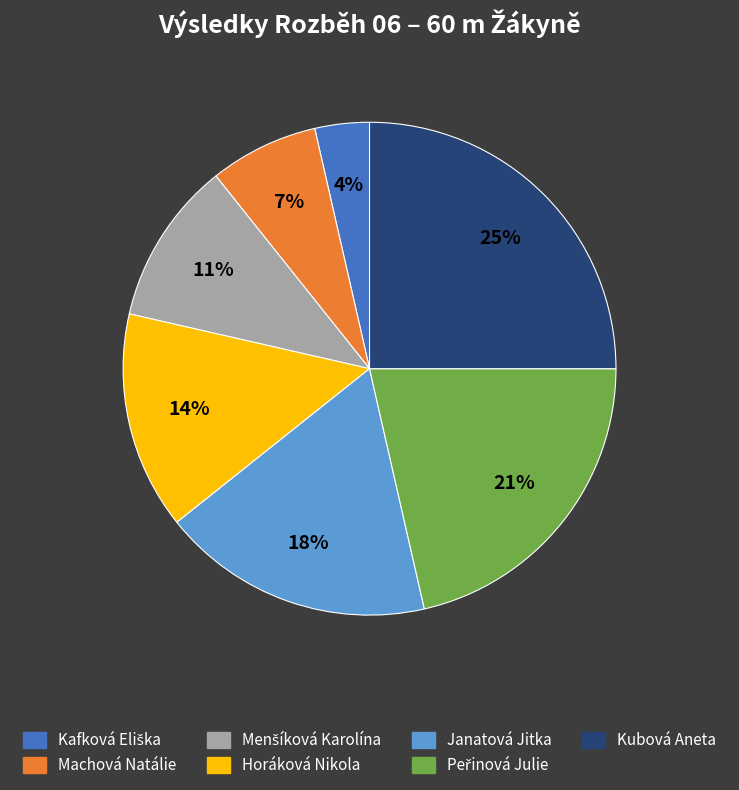

What percentage is the Janatová Jitka slice, to the nearest percent?

18%